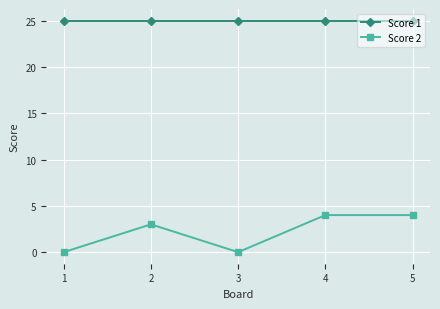

Is it true that Score 2 equals 1 at 3?

False